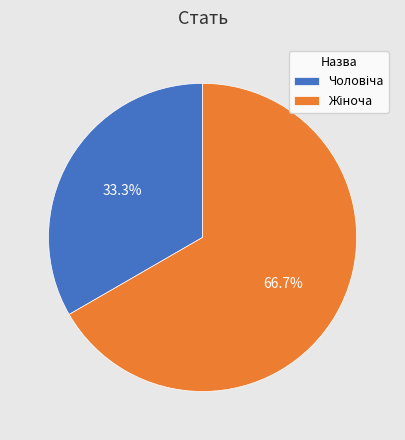

Is there any slice that represents more than half of the pie?

Yes